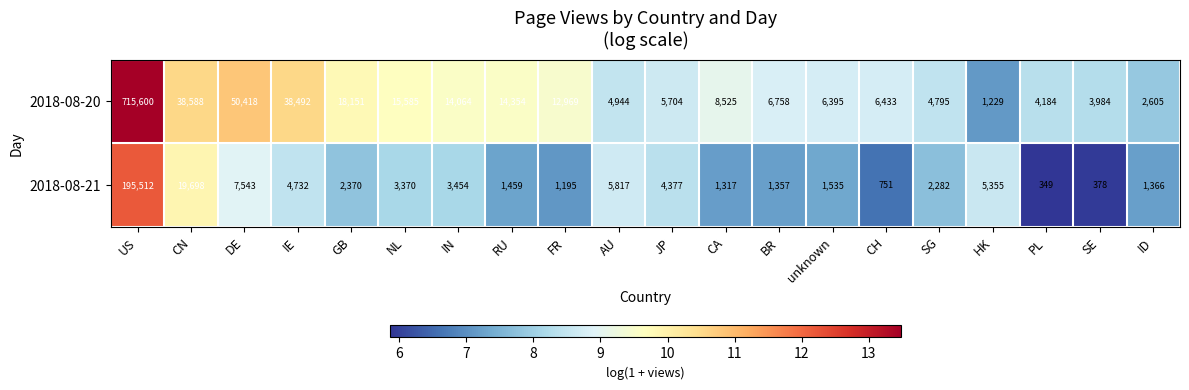

List the series in order of their peak value, highest first.

2018-08-20, 2018-08-21